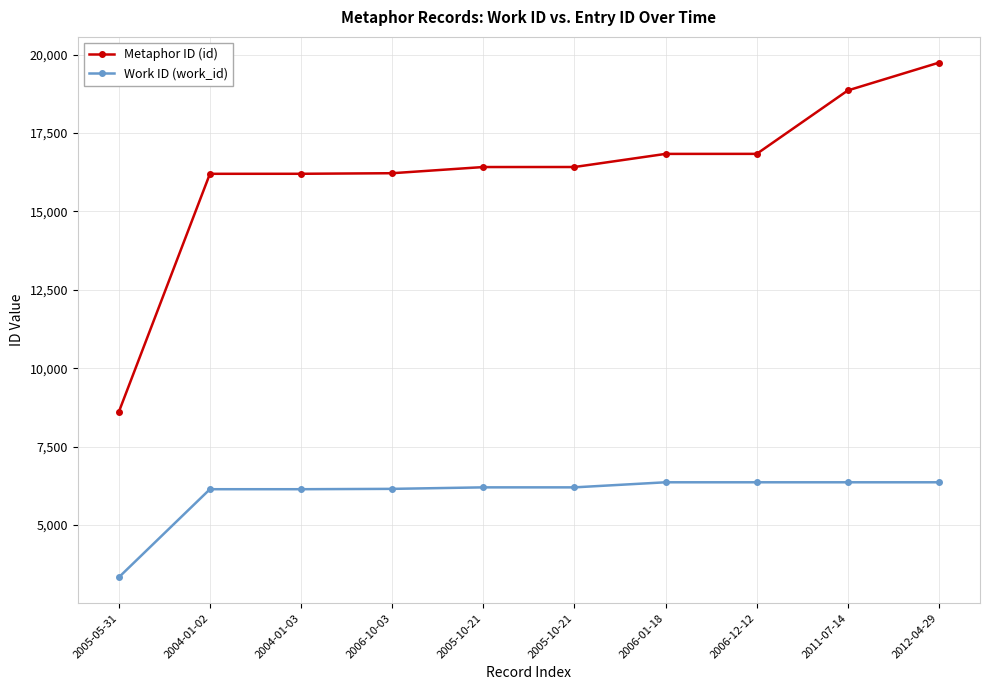

List the series in order of their peak value, highest first.

Metaphor ID (id), Work ID (work_id)